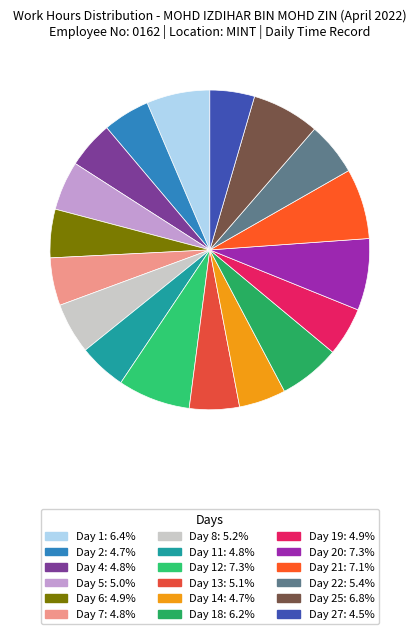

What is the largest slice in the pie chart?

Day 12